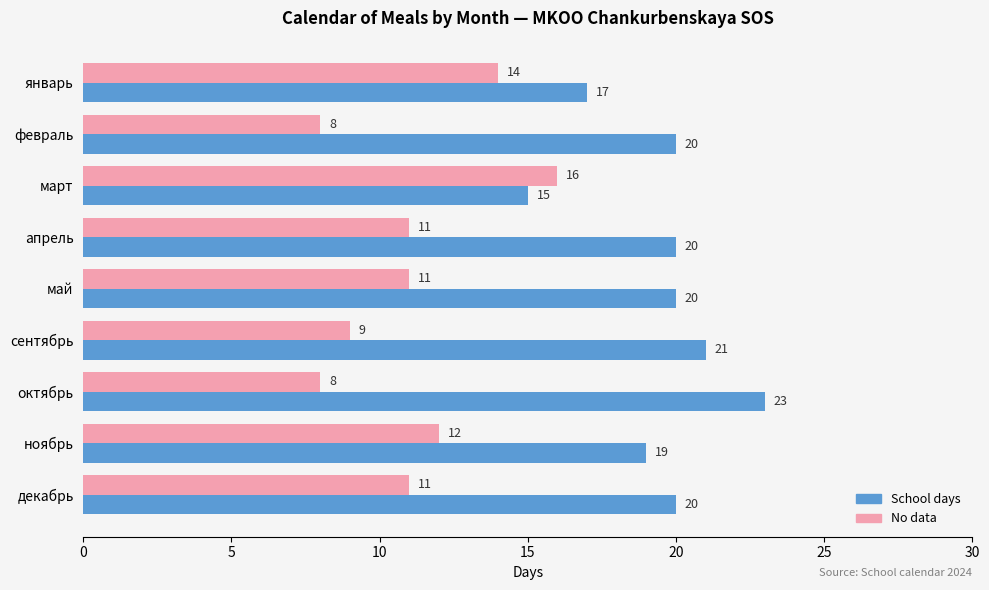

What is the difference between the maximum and minimum values in the No data series?

8